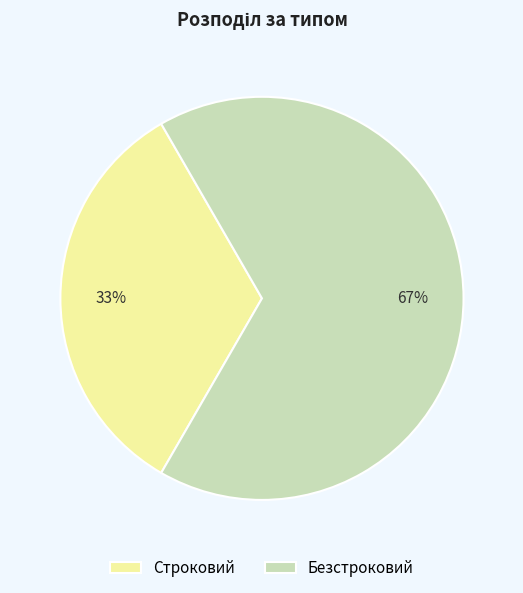

Count the number of slices in the pie.

2